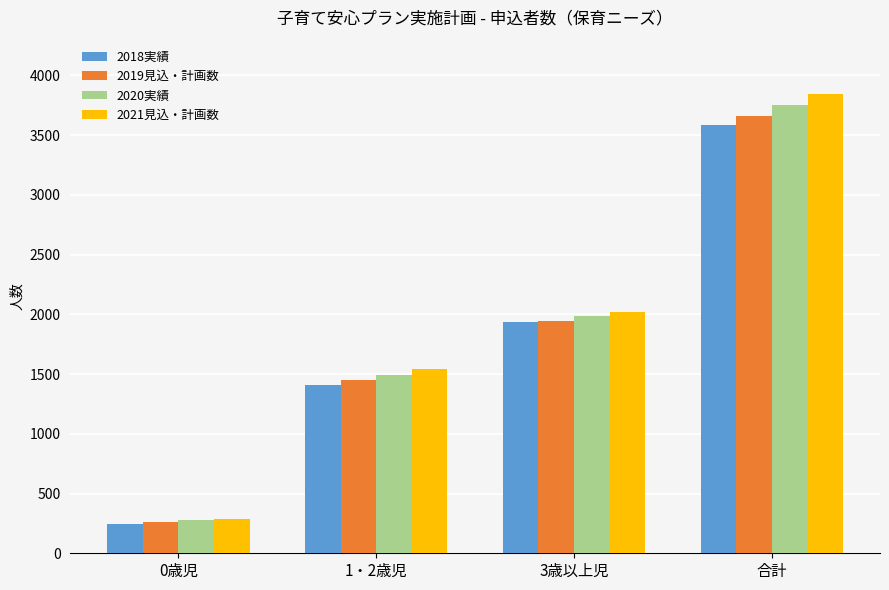

The value of 2018実績 at 3歳以上児 is 1933. True or false?

True